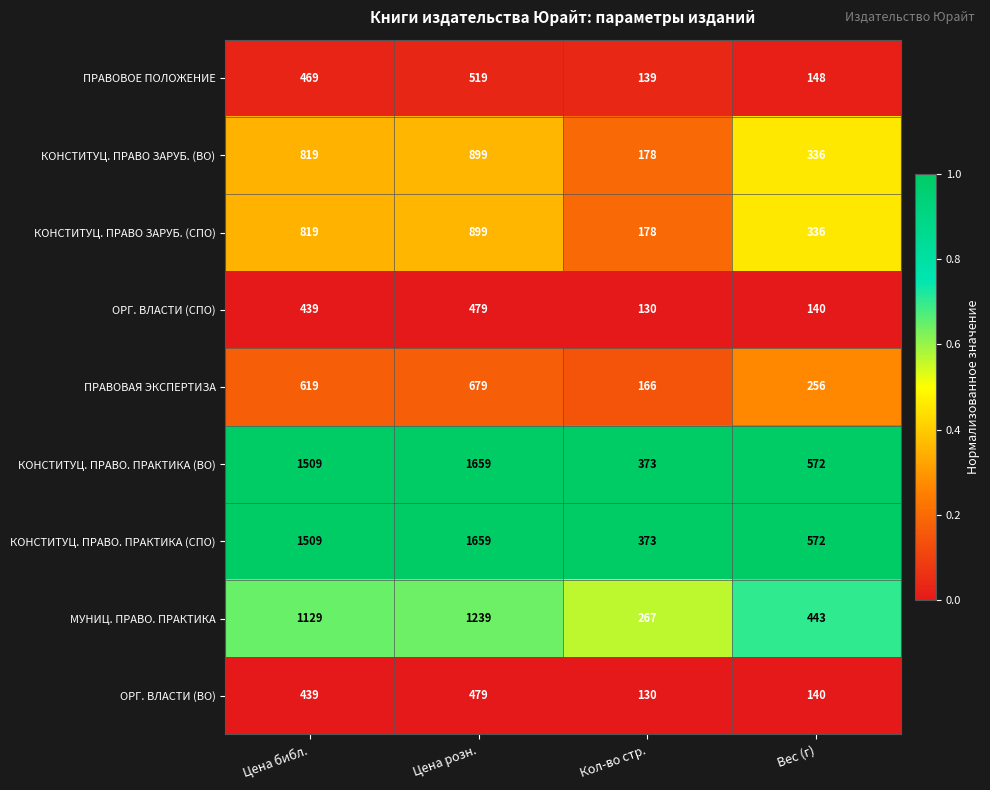

Is it true that ОРГ. ВЛАСТИ (СПО) equals 688 at Цена розн.?

False